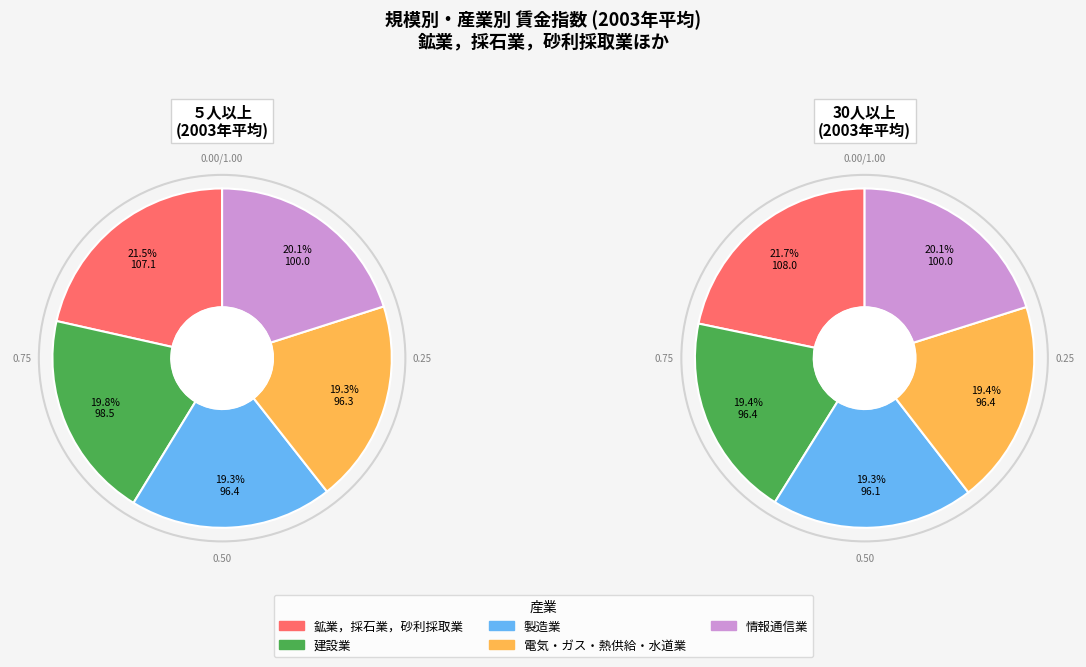

Which category has the biggest portion of the pie?

鉱業，採石業，砂利採取業